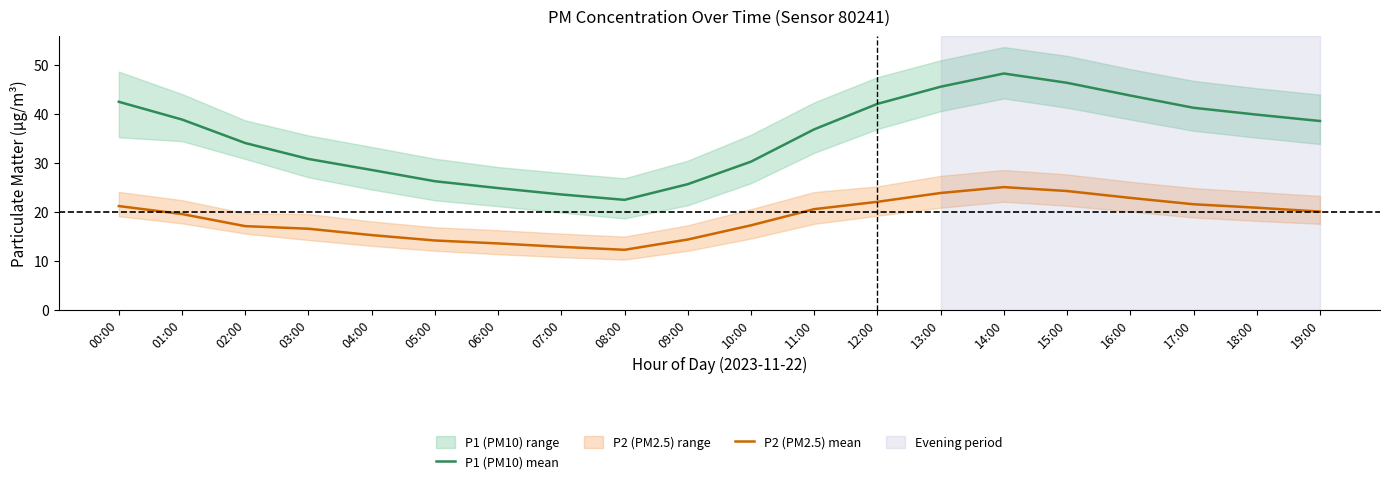

What is the smallest value displayed?

12.2